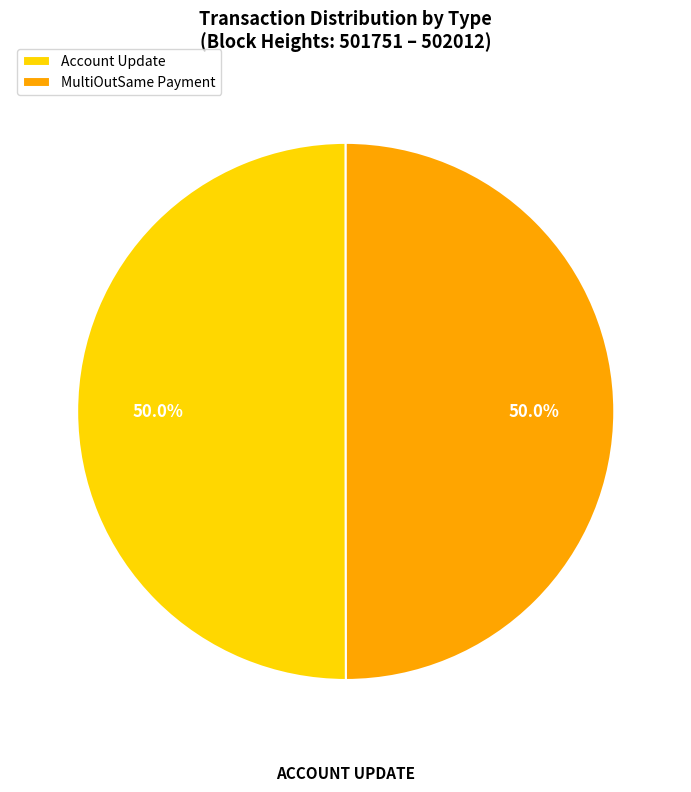

What is the ratio of the value at Account Update to the value at MultiOutSame Payment?

1.0